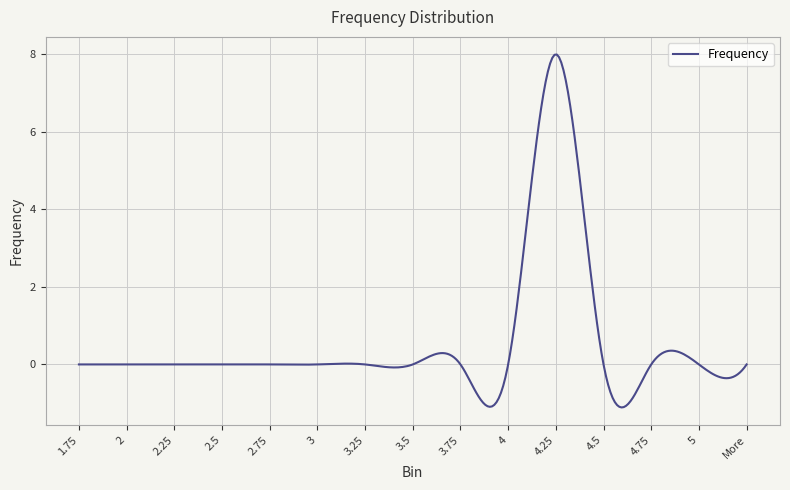

What is the difference between the maximum and minimum values?

9.1